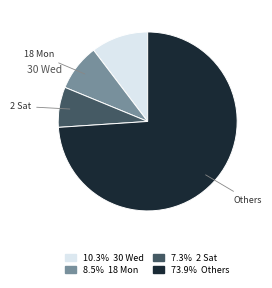

Count the number of slices in the pie.

4